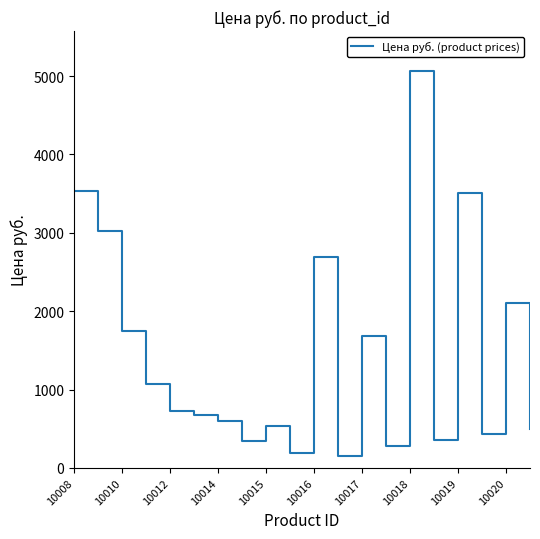

What is the greatest value displayed?

5068